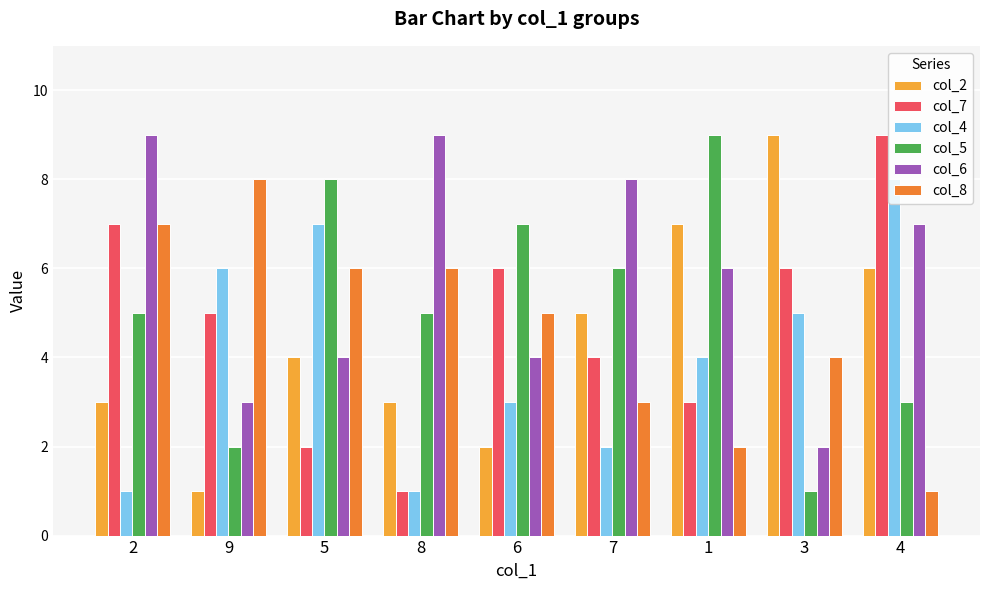

How many data points in col_8 are less than 5?

4